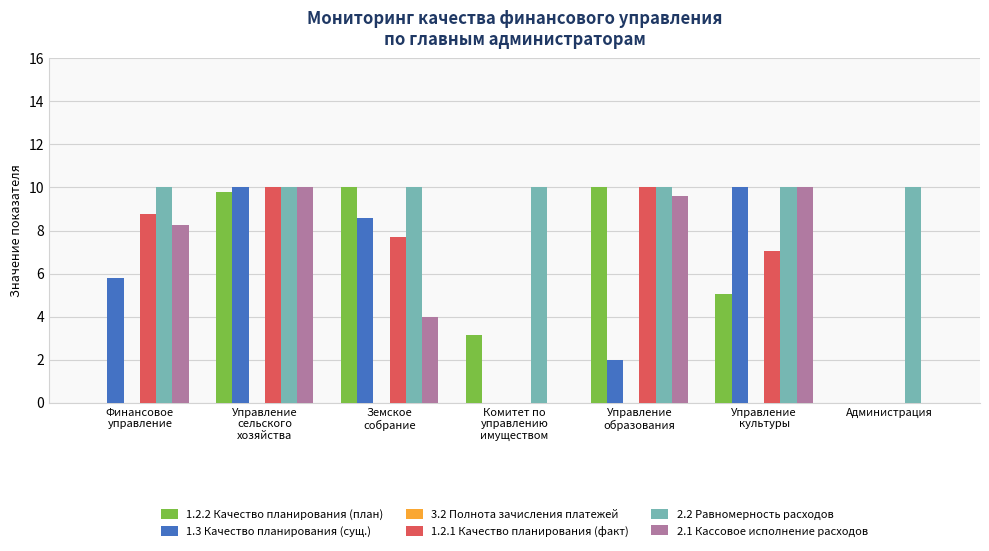

What is the sum of all 1.3 Качество планирования (сущ.) values?

36.3